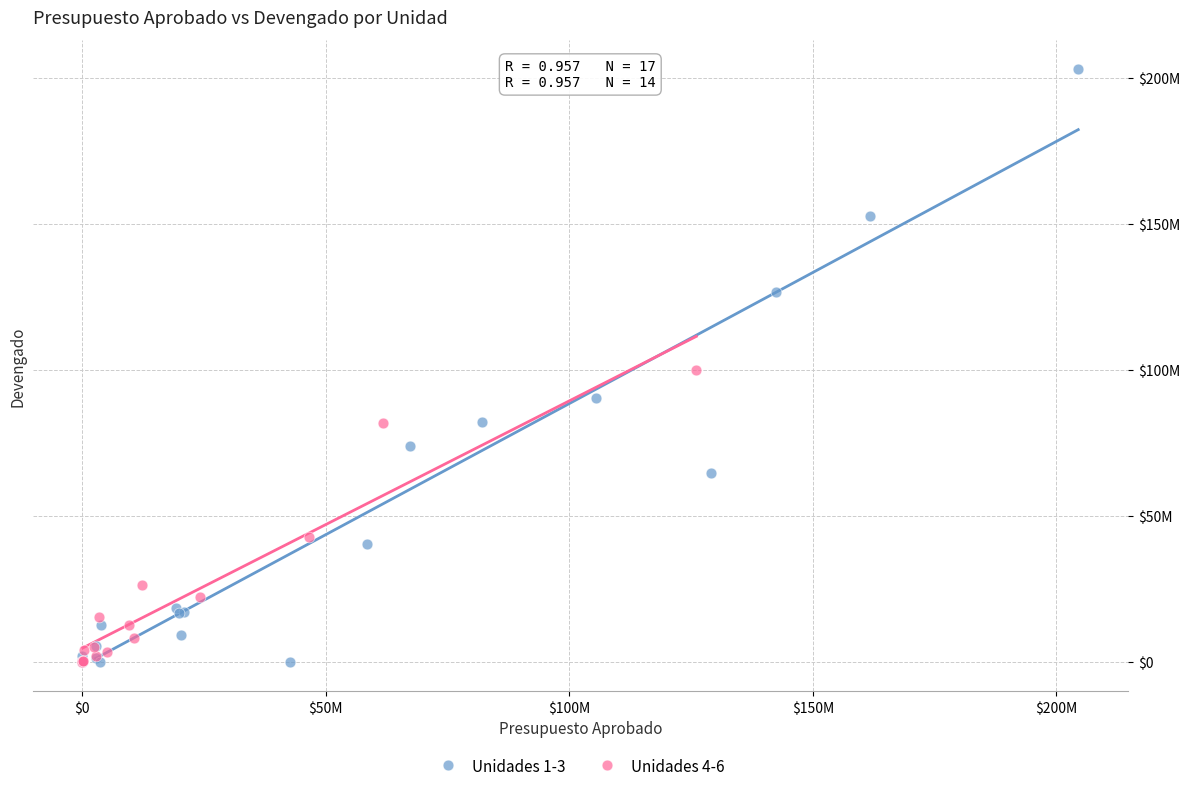

What are all the series names shown in the legend?

Unidades 1-3, Unidades 4-6